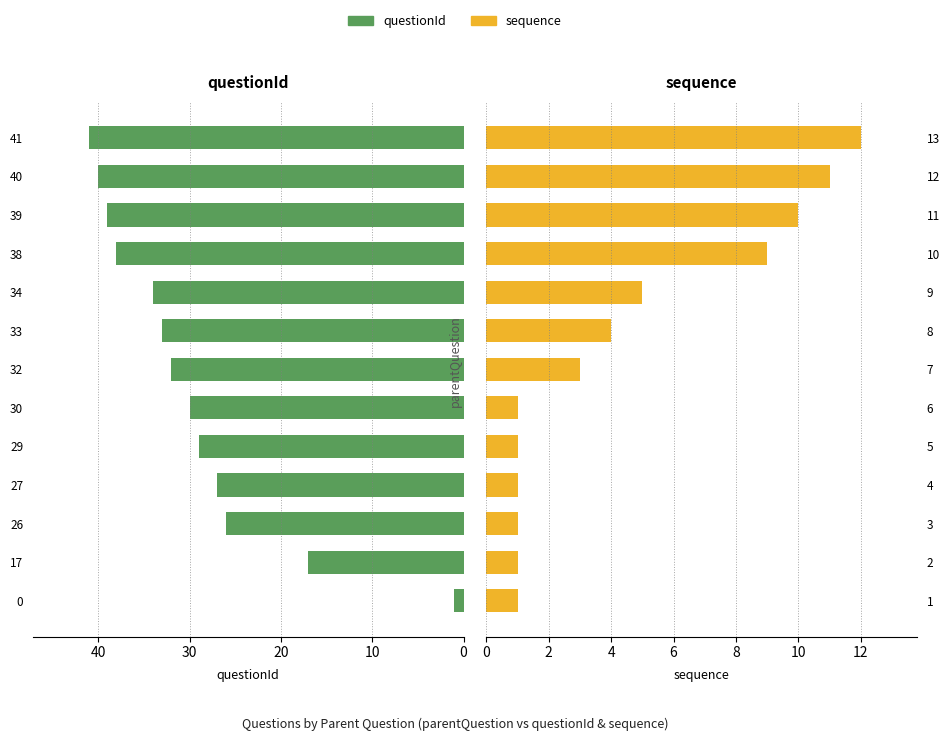

Reading left to right, what are all the values shown in this chart?

questionId: 1	17	26	27	29	30	32	33	34	38	39	40	41
sequence: 1	1	1	1	1	1	3	4	5	9	10	11	12